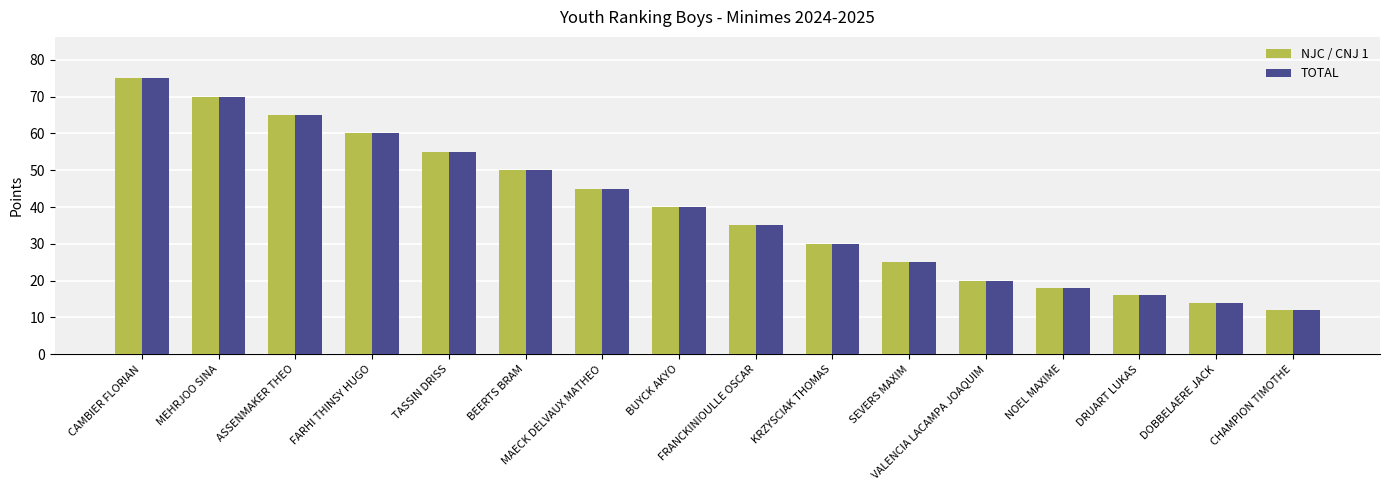

What is the highest value of the NJC / CNJ 1 series?

75